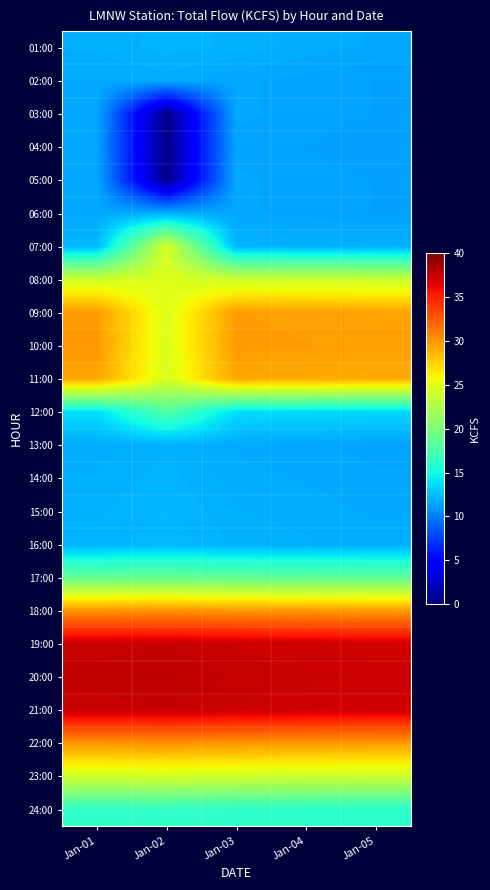

What is the maximum value shown in the chart?

37.7